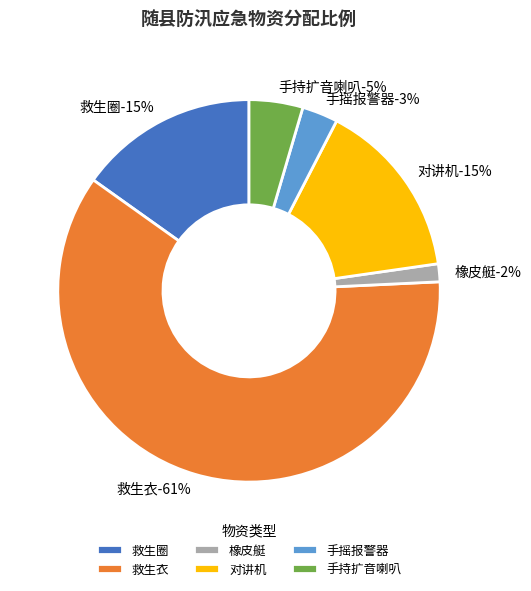

Is there a majority slice in this chart?

Yes